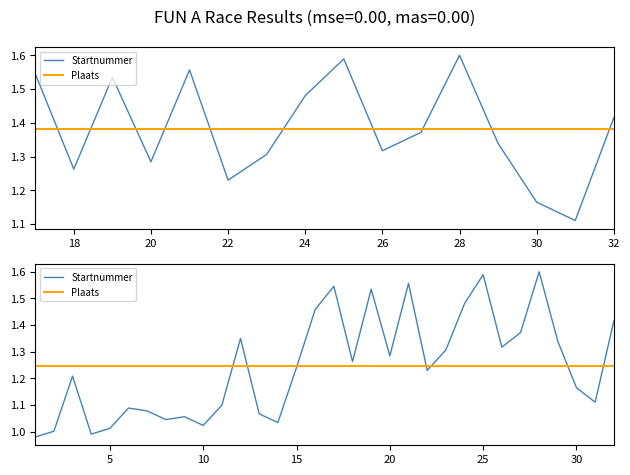

Count the number of categories in the chart.

32